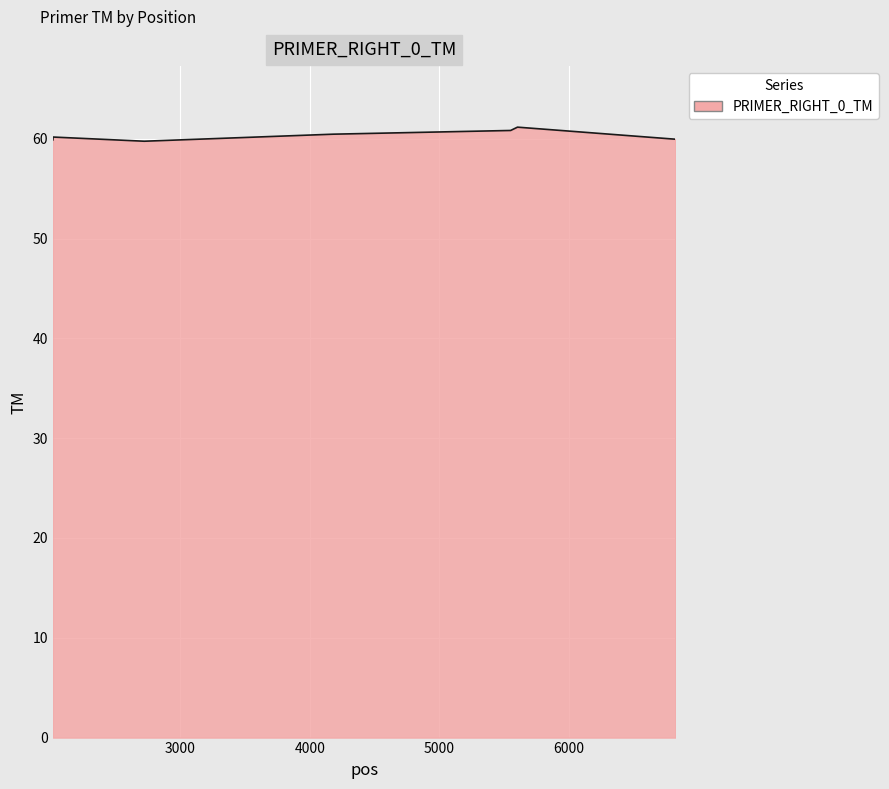

What is the sum of all values?

422.3